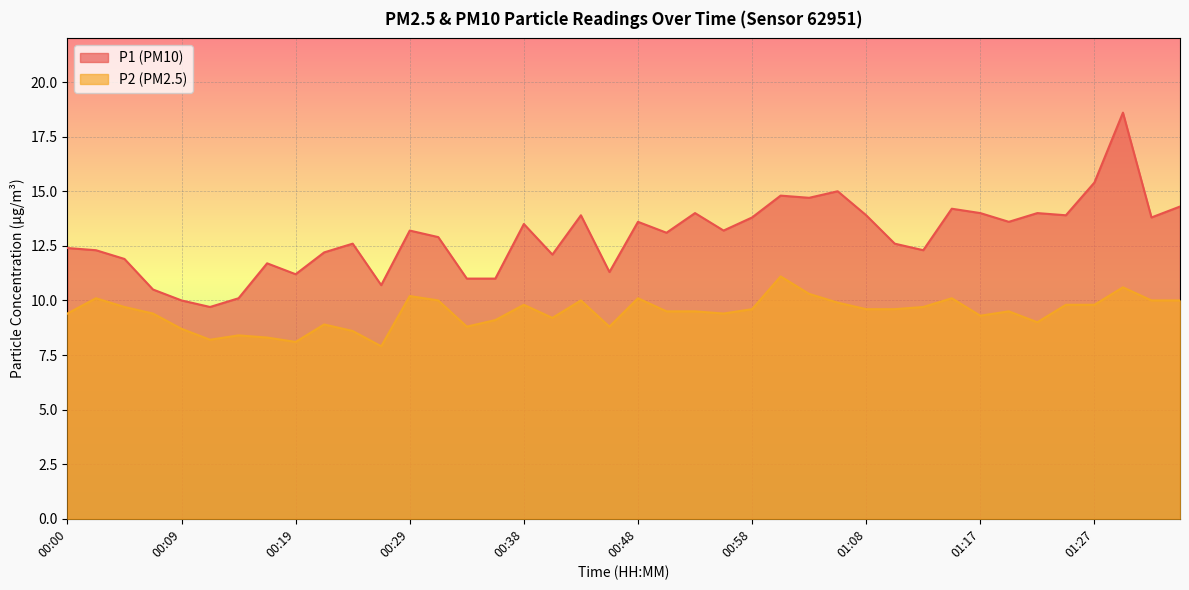

At which category is the sum across all series the highest?

01:30